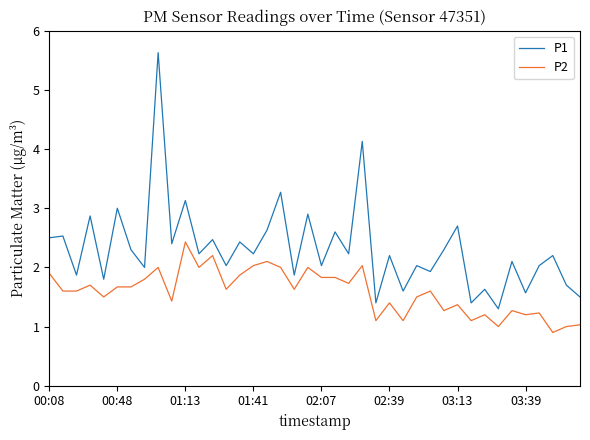

True or false: P1 and P2 intersect in this chart.

False